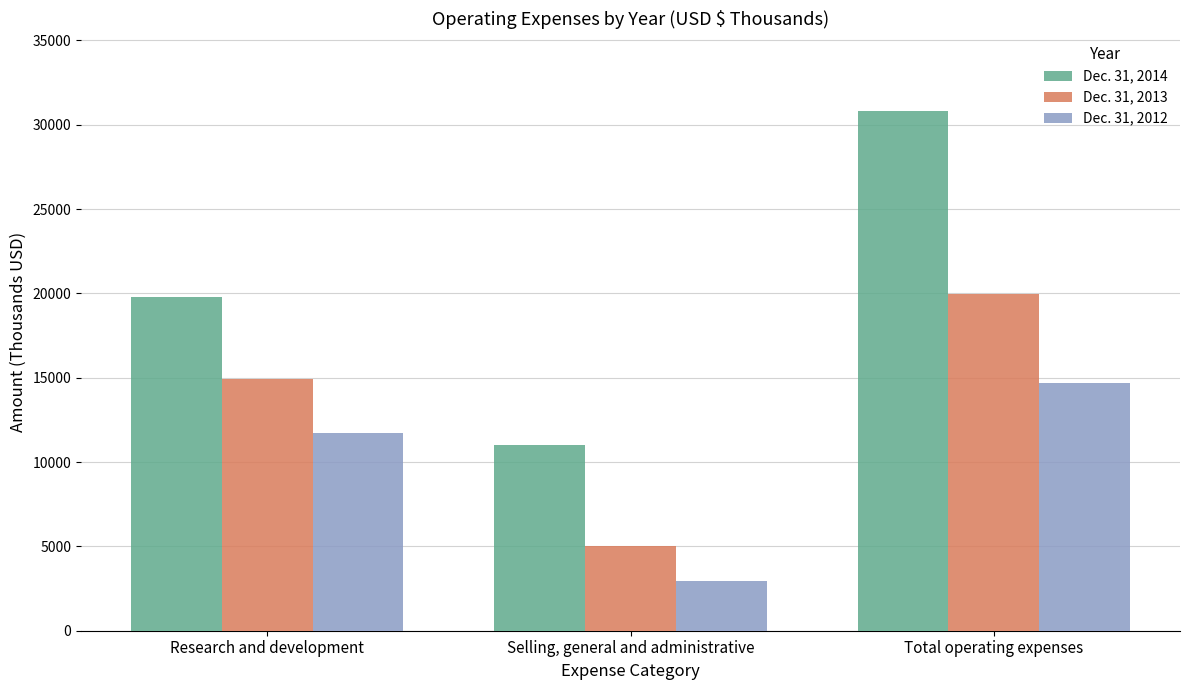

Between Selling, general and administrative and Total operating expenses, which series saw the biggest shift?

Dec. 31, 2014